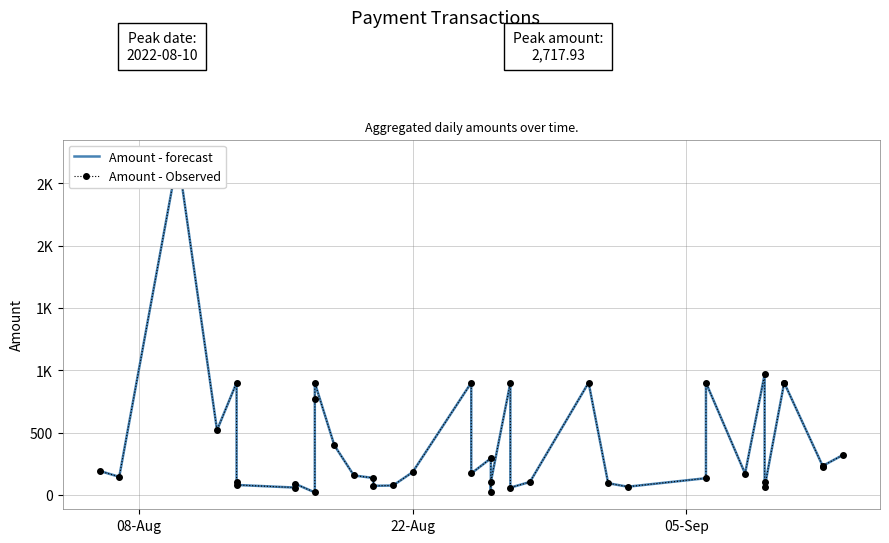

True or false: Amount - Observed and Amount - forecast cross at least once.

False